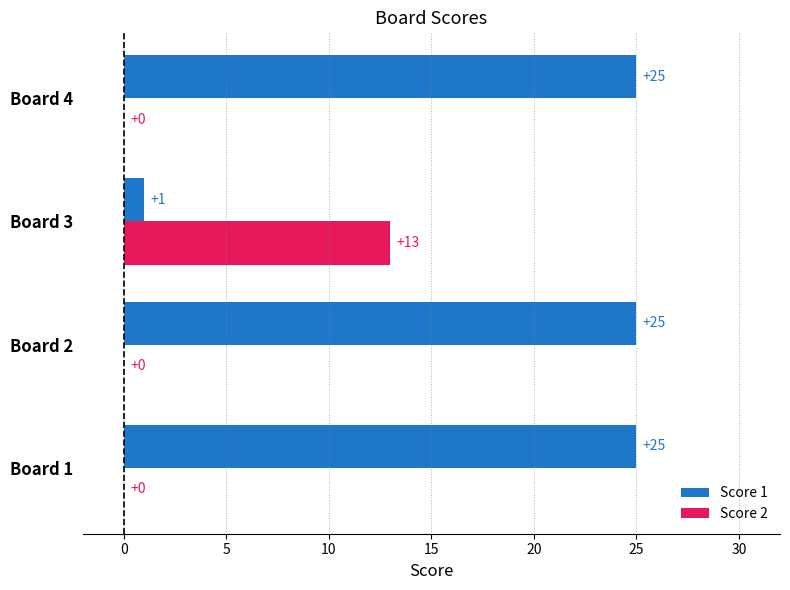

What is the sum of the Score 2 values at Board 3 and Board 1?

13